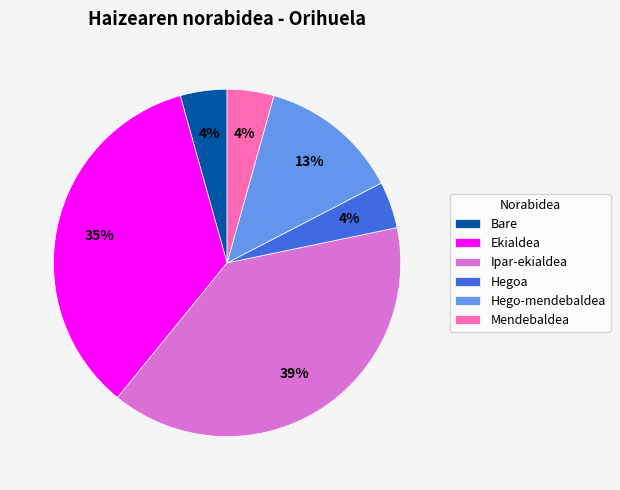

To the nearest percent, what percentage of the pie is Bare?

4%